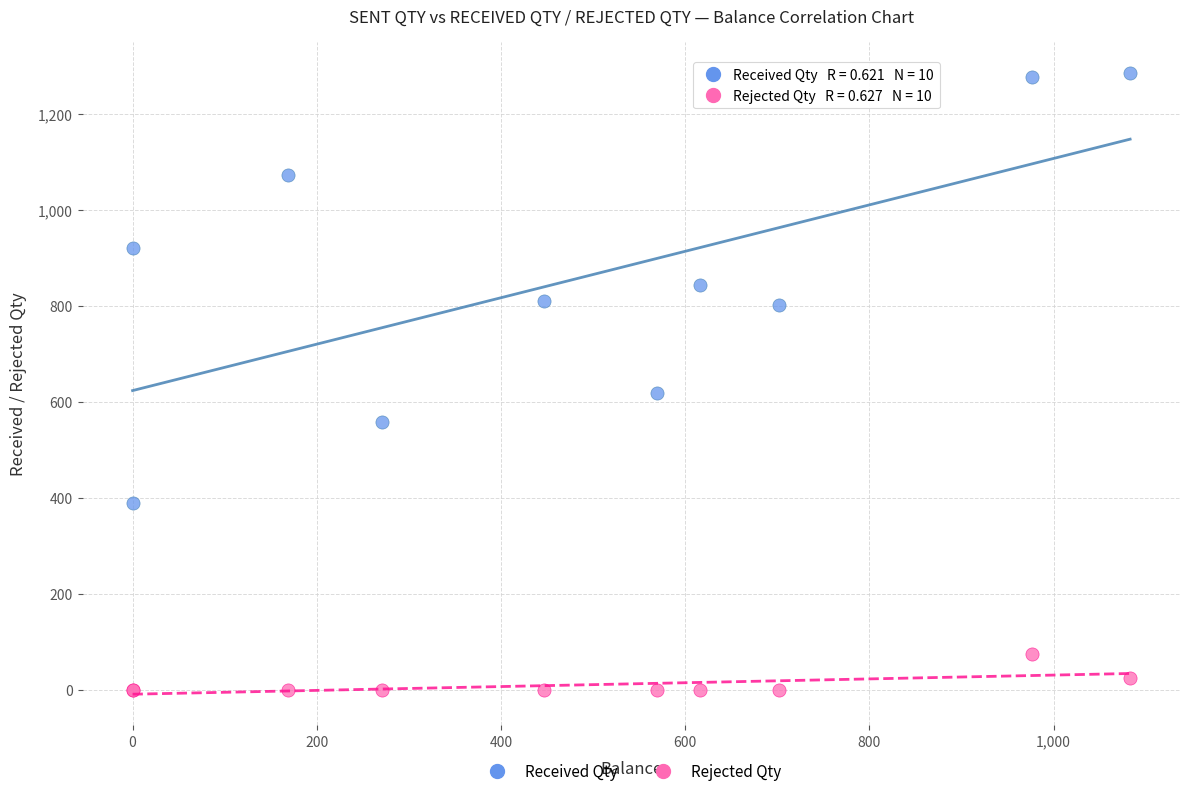

Which series has the largest Y range (max minus min)?

Received Qty